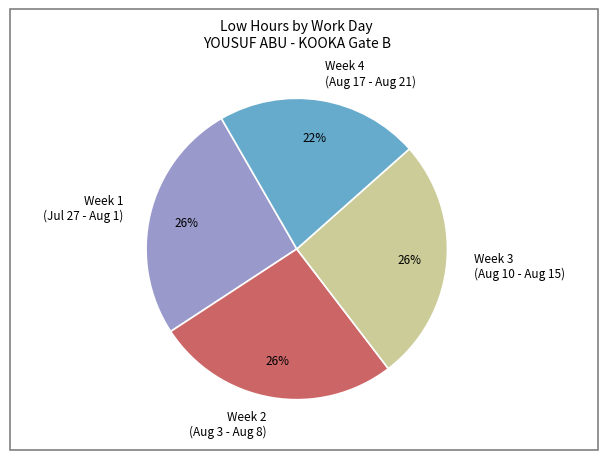

To the nearest percent, what is the combined percentage of Week 3 (Aug 10 - Aug 15) and Week 4 (Aug 17 - Aug 21)?

48%